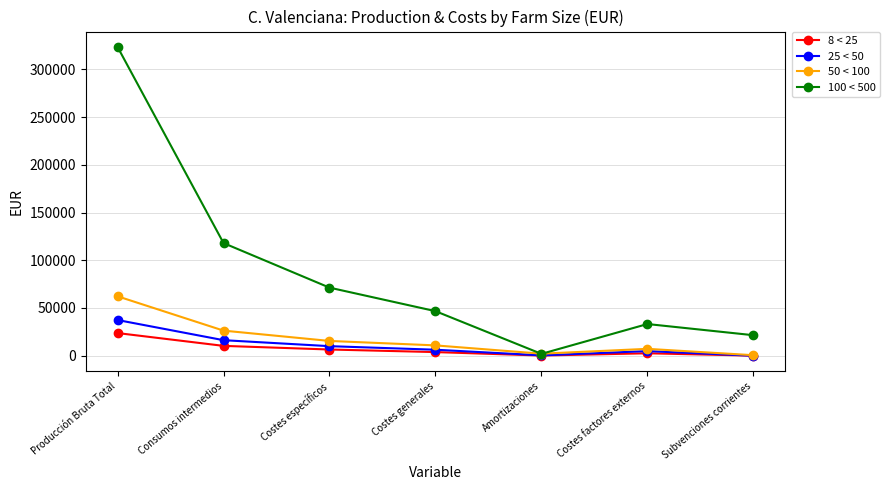

How many series are shown in this chart?

4